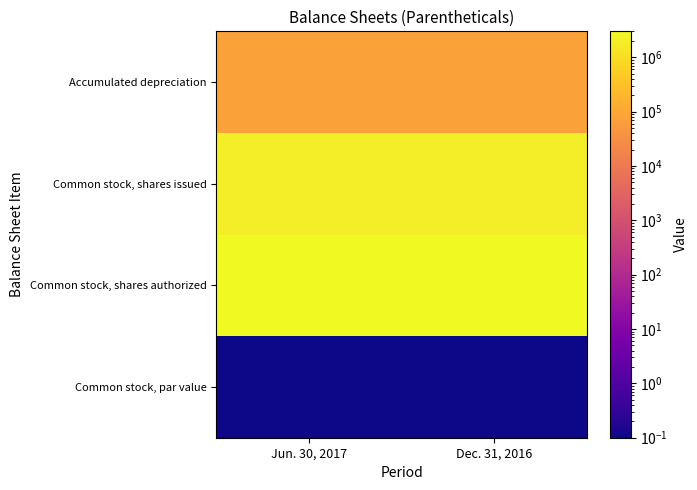

At Dec. 31, 2016, list the series in order from smallest to largest.

Common stock, par value, Accumulated depreciation, Common stock, shares issued, Common stock, shares authorized